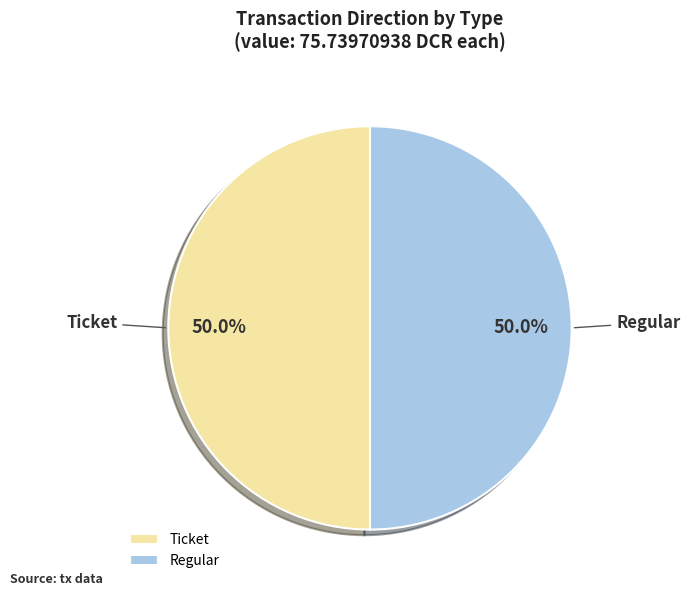

How much of the chart is everything except Ticket?

50.0%